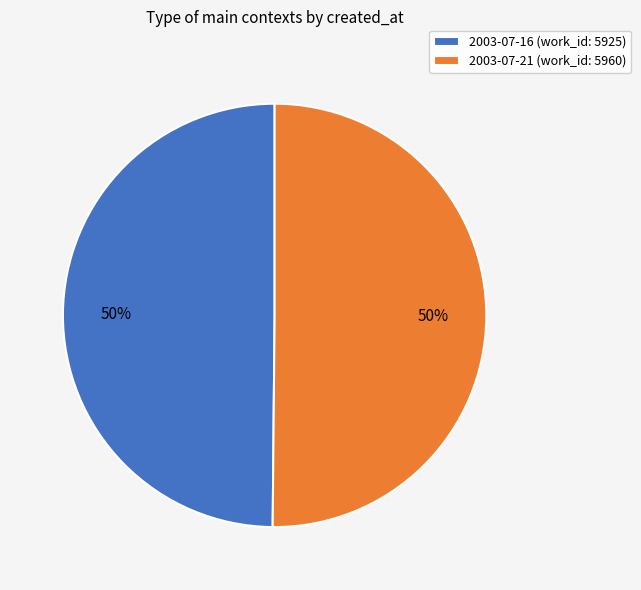

What is the ratio of the value at 2003-07-21 to the value at 2003-07-16?

1.0